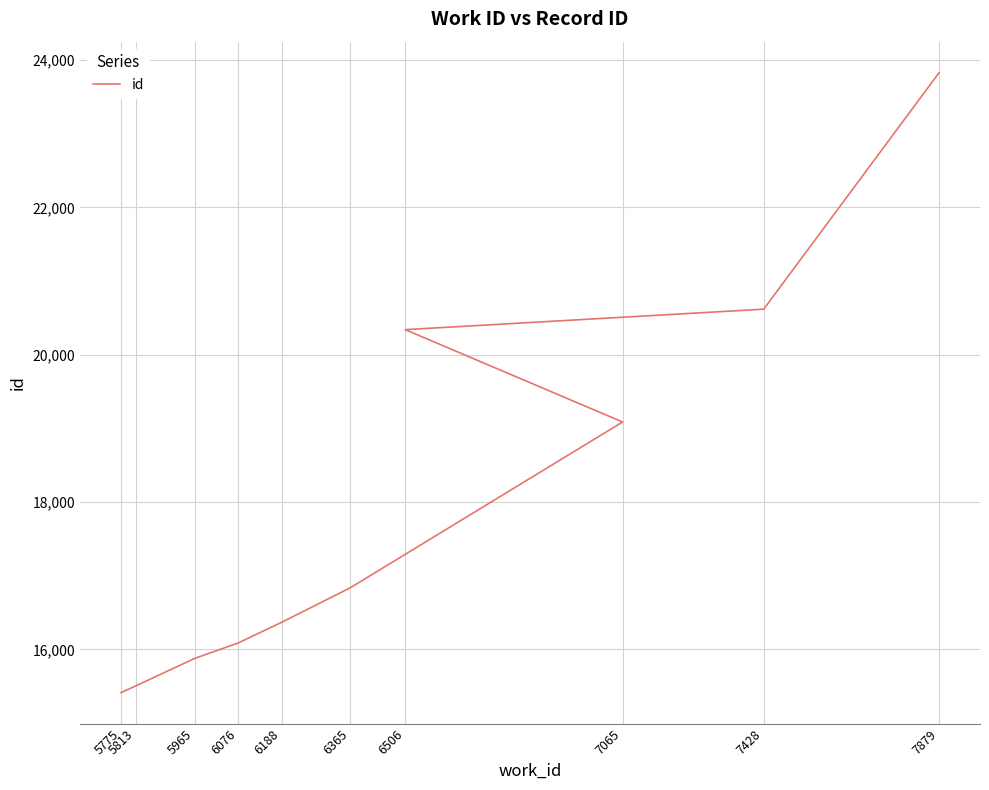

What is the label of the 1st point from the right?

7879